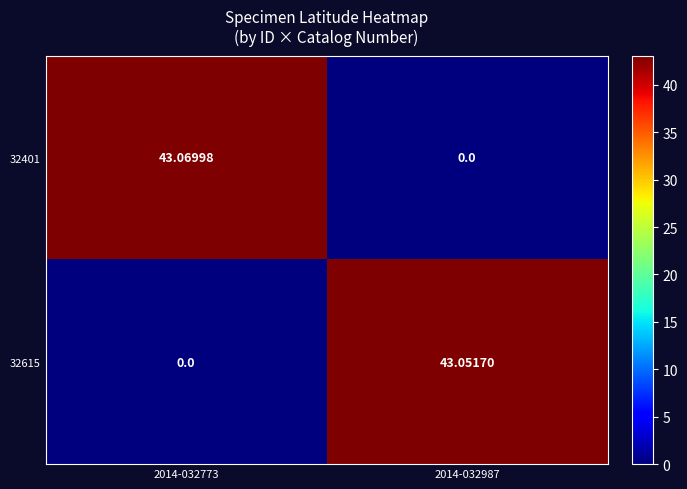

Which series has the largest range (max minus min)?

32401